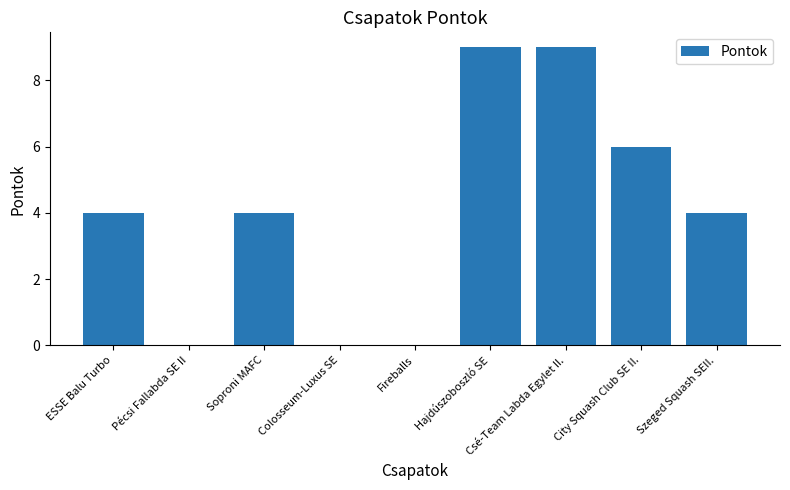

What is the greatest value displayed?

9